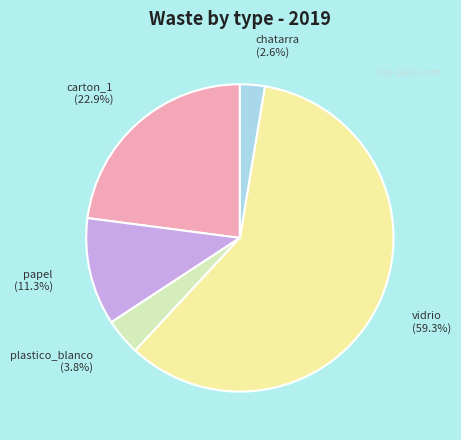

How many segments does this pie chart have?

5